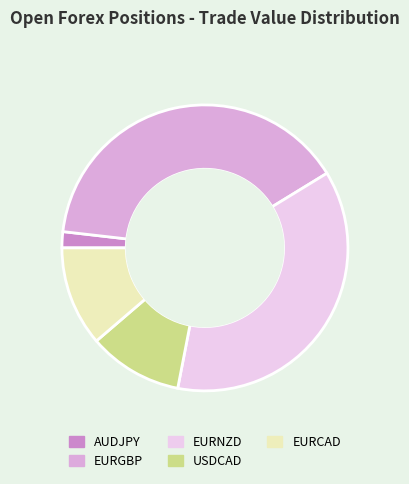

Which slice is the largest?

EURGBP